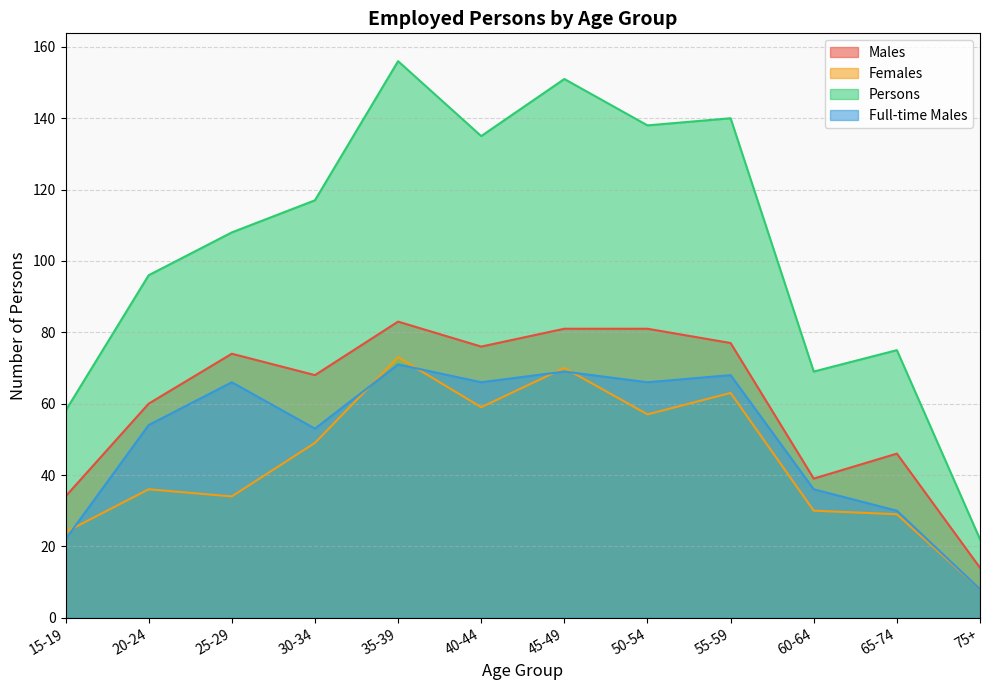

Where is the first local minimum for Persons?

40-44